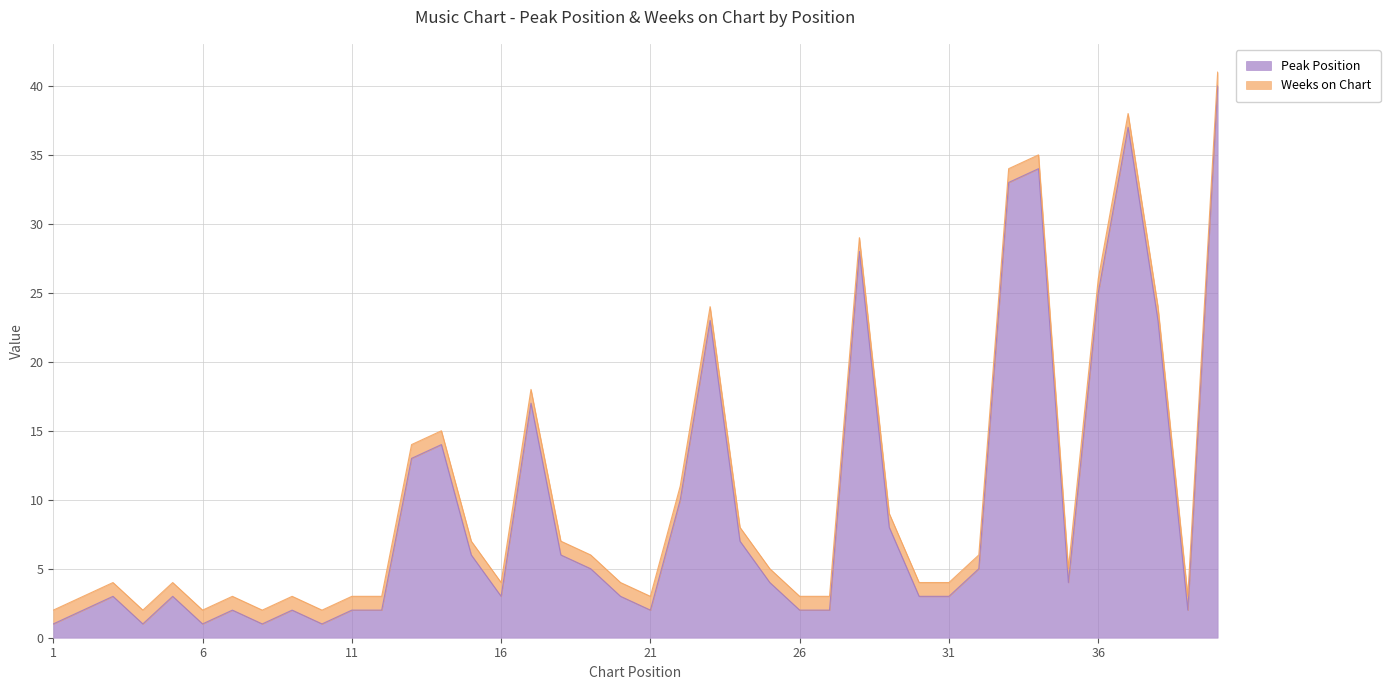

What is the highest value of the Peak Position series?

40